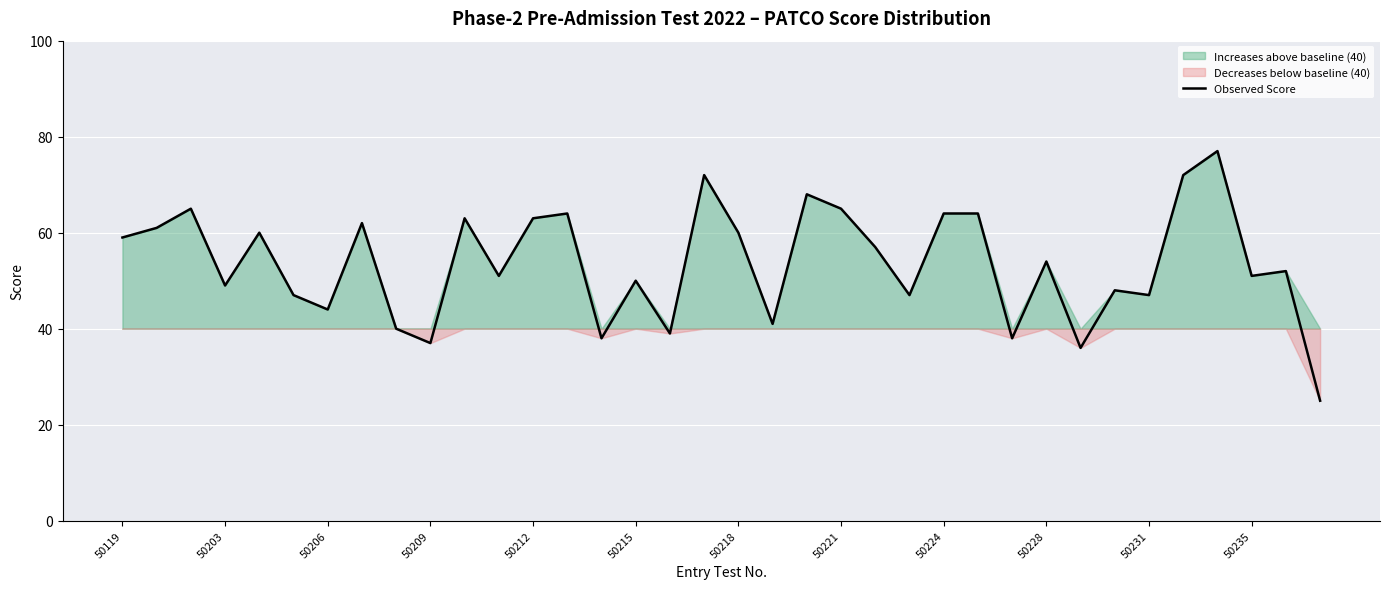

What is the value of the 21st point from the left?

68